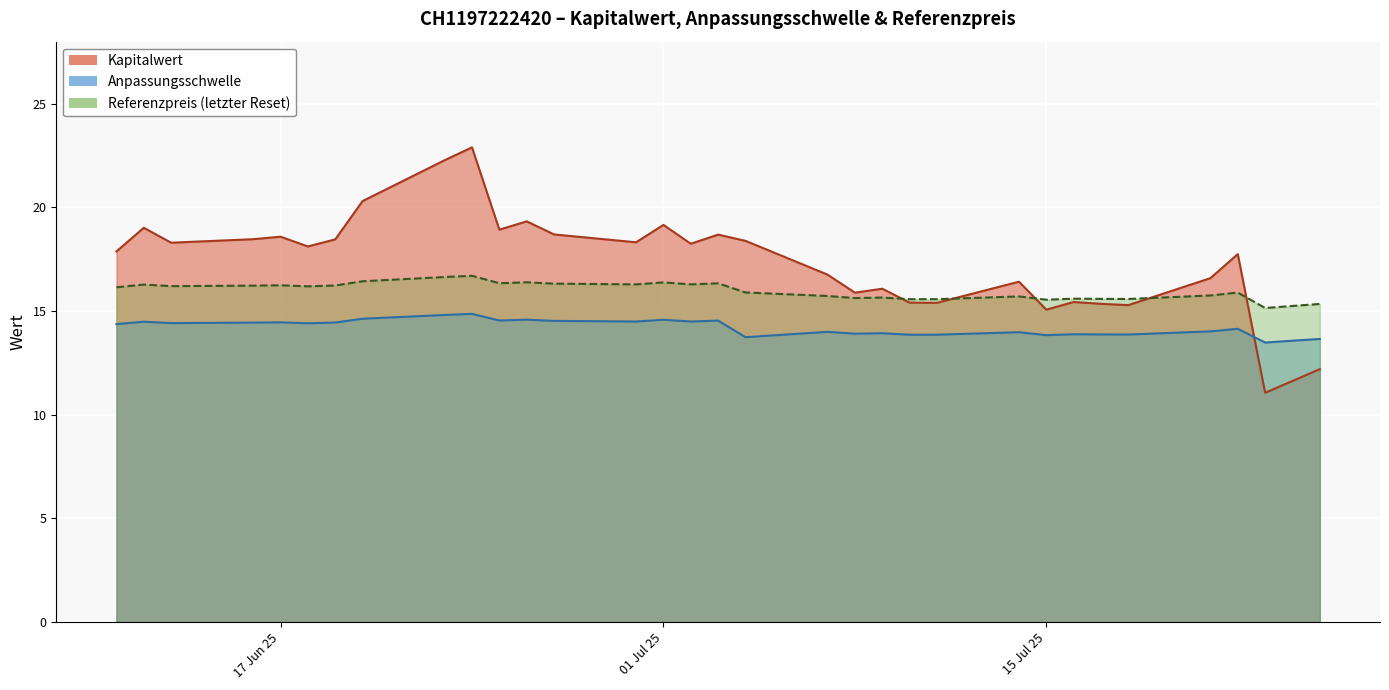

How many lines are shown in the chart?

3